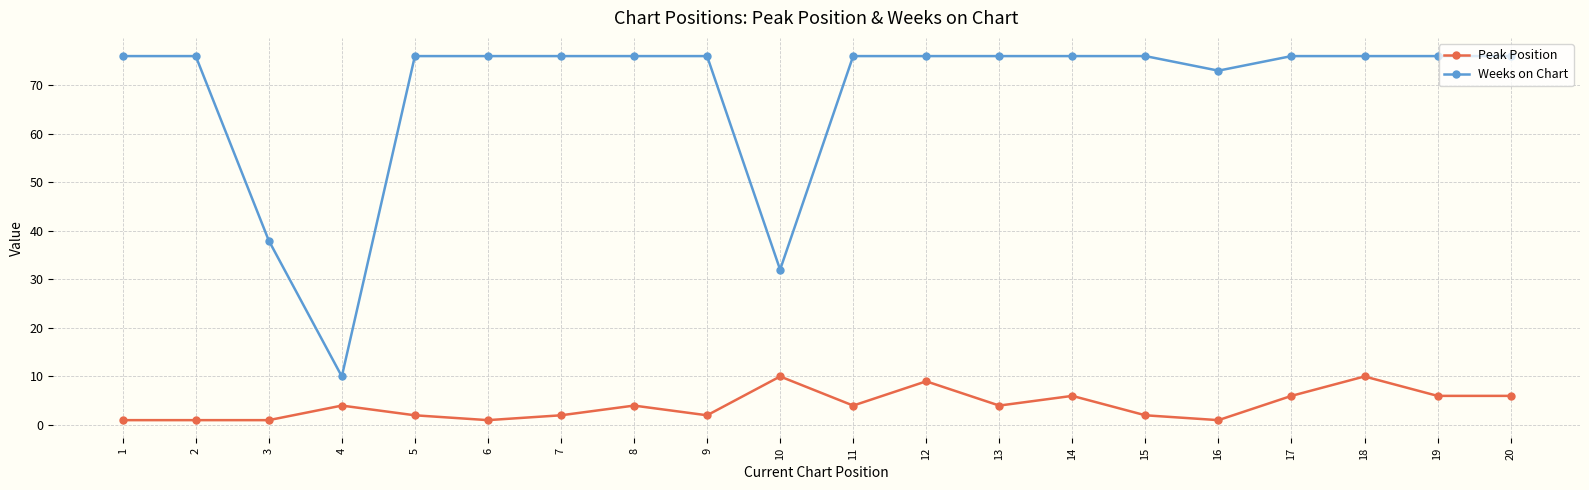

What is the total value across all series at 5?

78